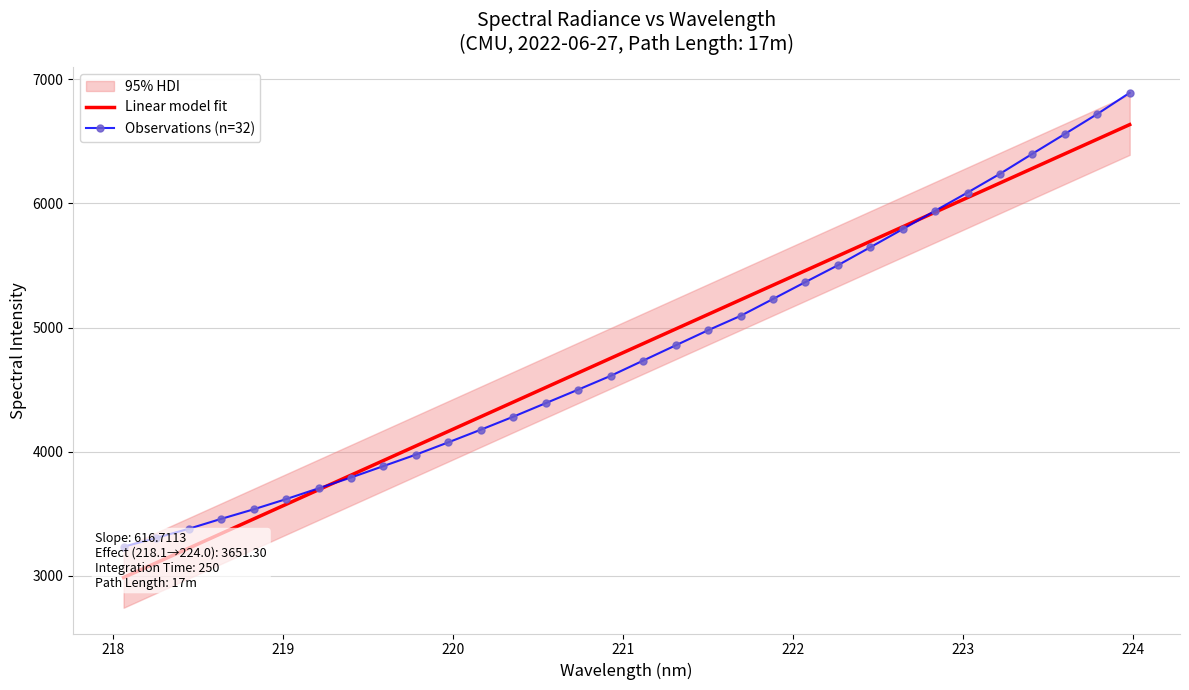

Is it true that the value at 15 is 1125.6?

False